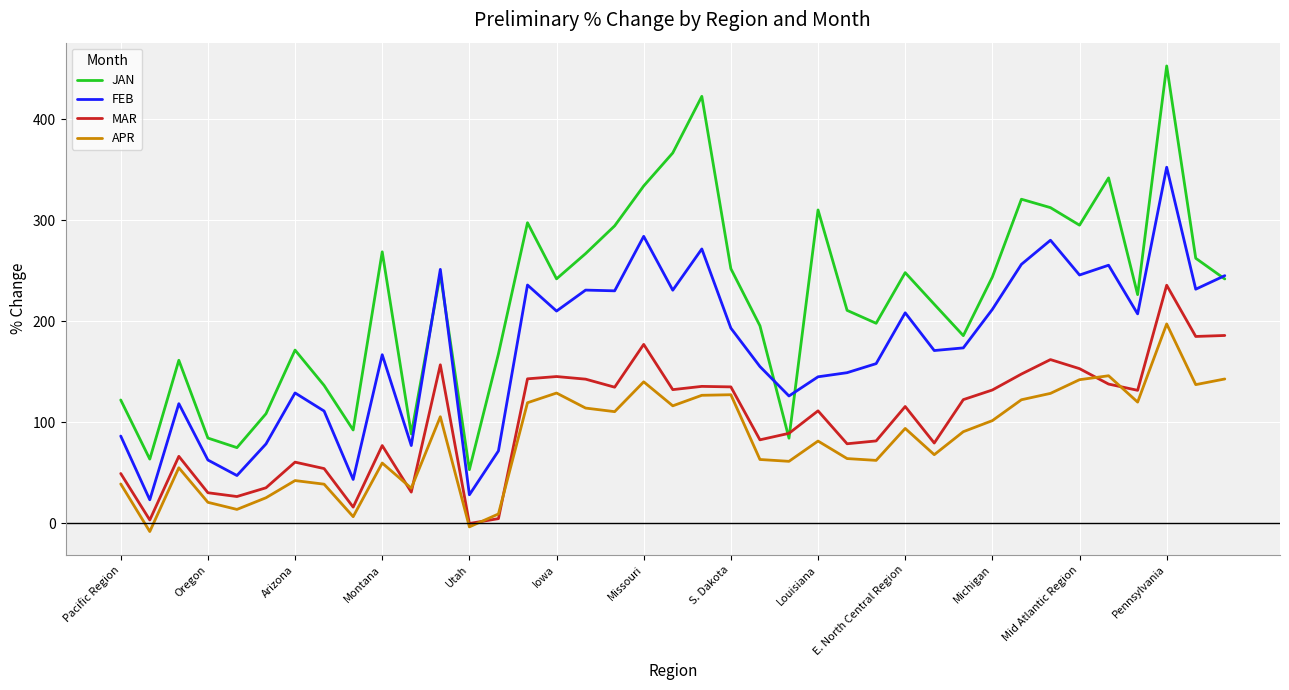

What is the maximum value for MAR?

235.8